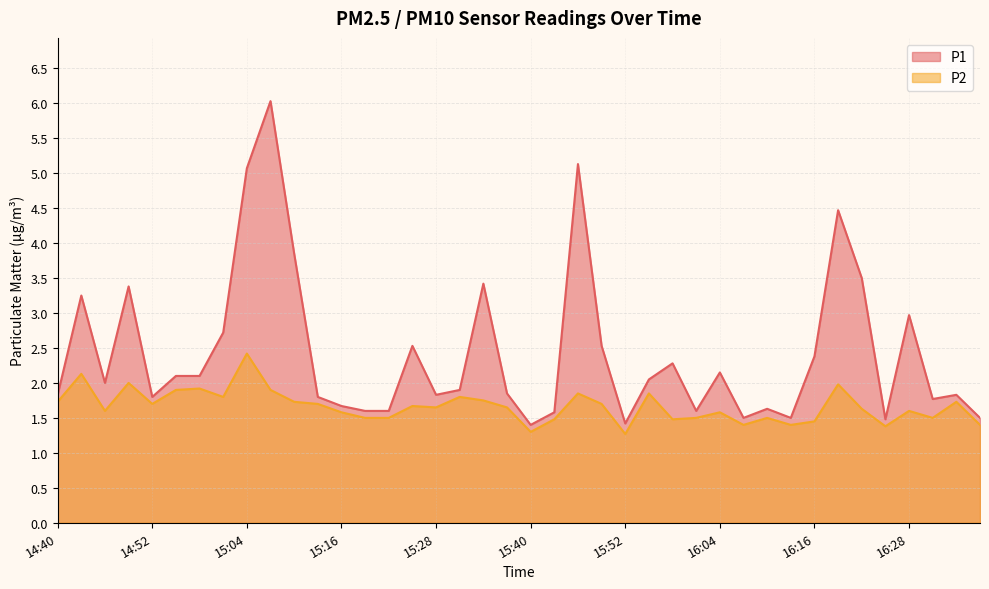

True or false: P1 and P2 intersect in this chart.

False